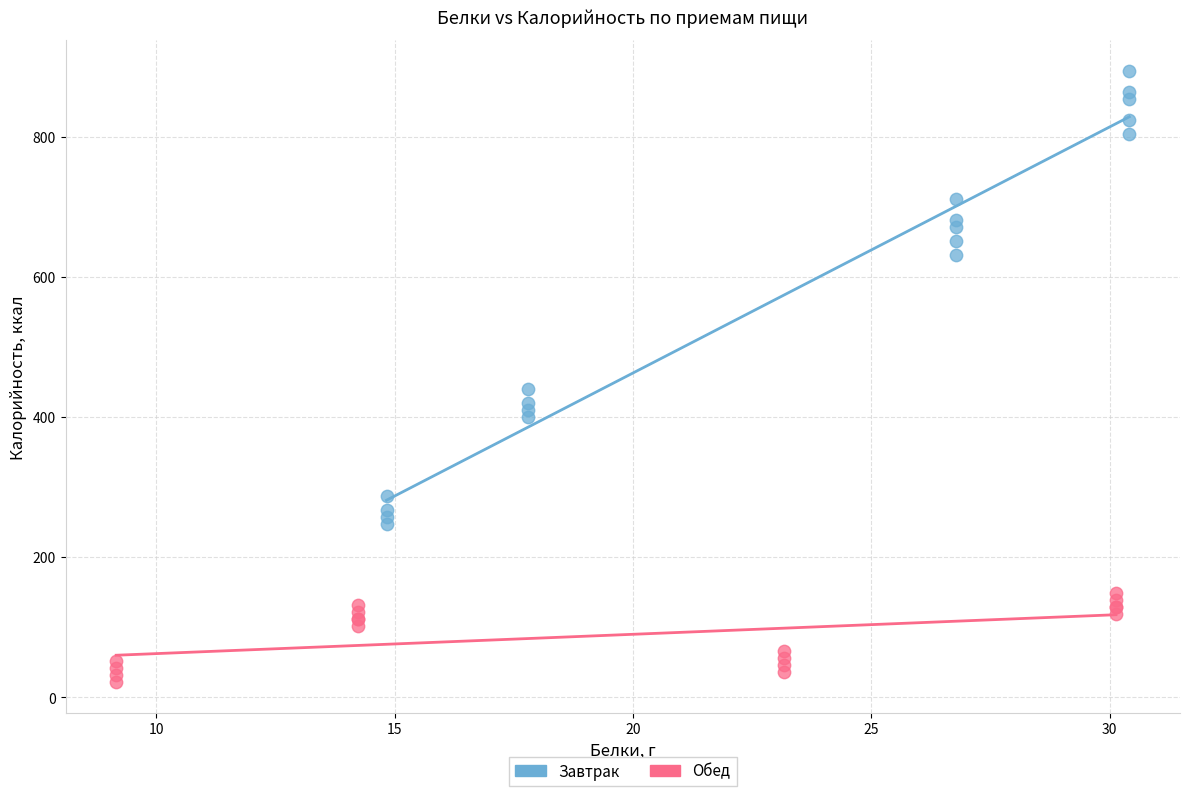

Which series reaches the minimum Y coordinate?

Обед